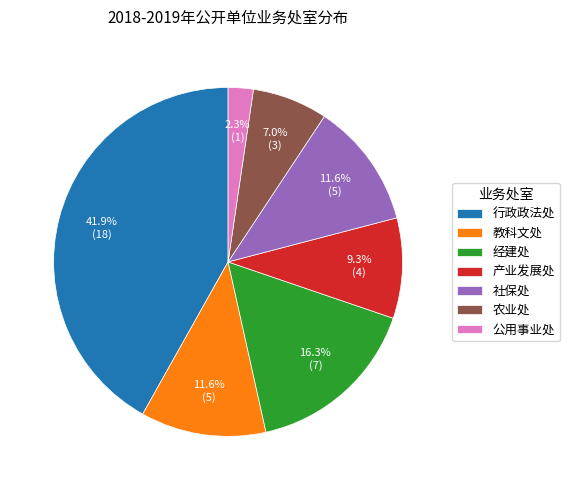

Approximately how many times larger is the value at 产业发展处 compared to 社保处?

0.8